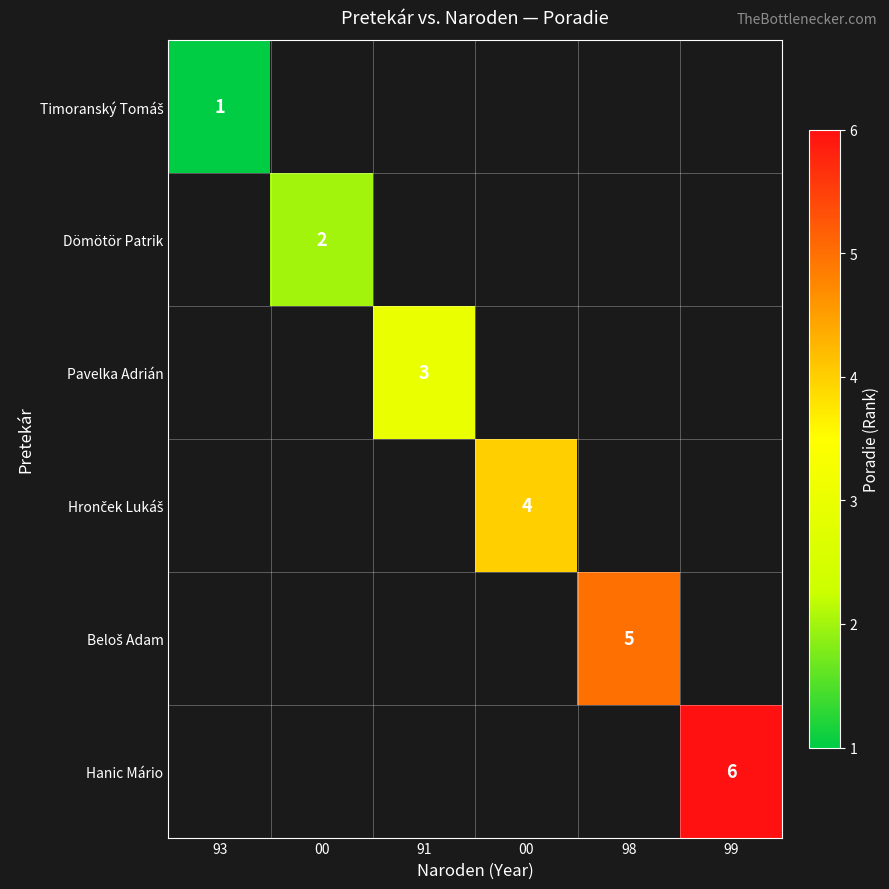

At which category does the chart reach its peak across all series?

99